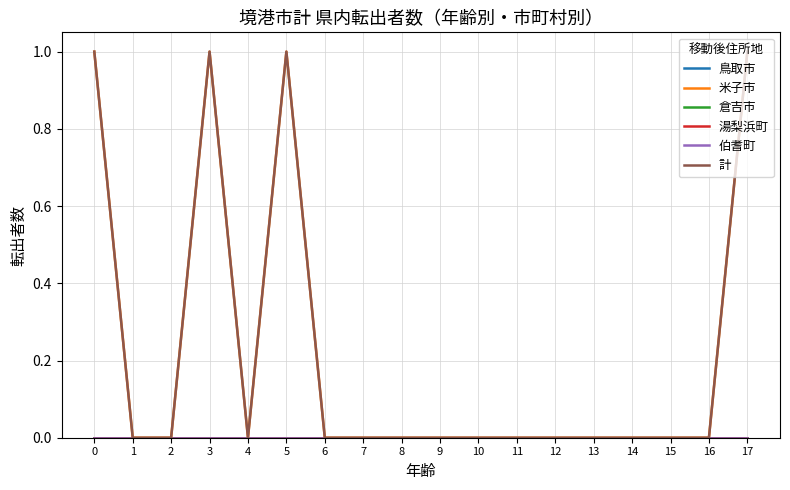

Does the chart have visible grid lines?

Yes